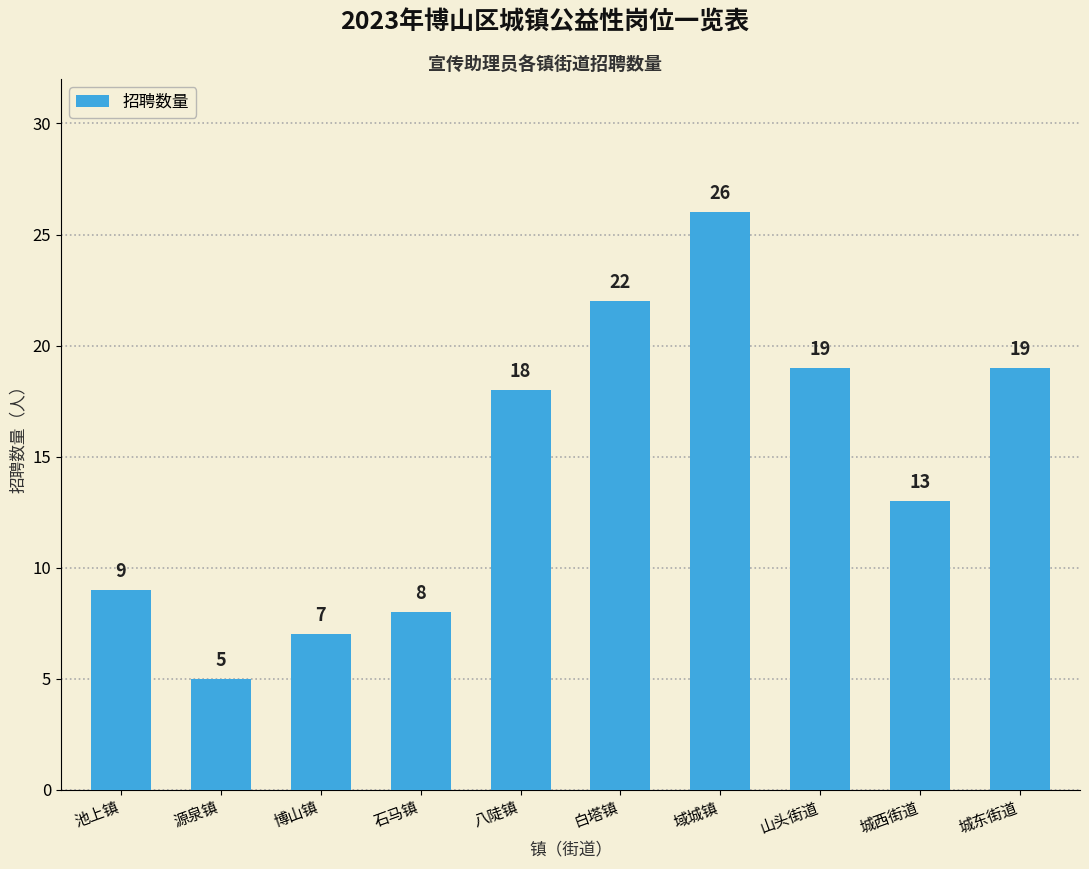

The chart shows a value of 9 at 池上镇. True or false?

True